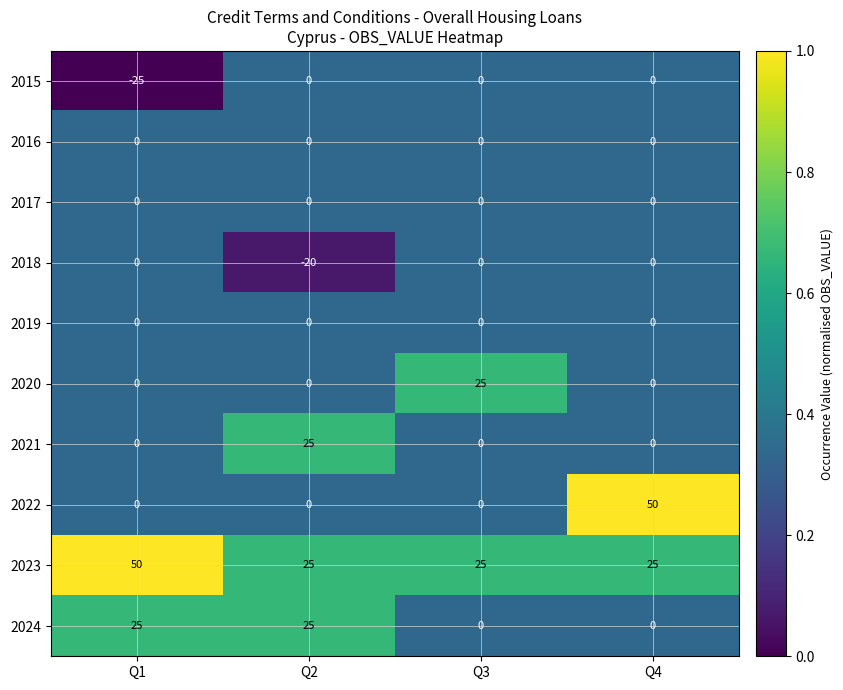

Is it true that 2021 equals 17 at Q4?

False